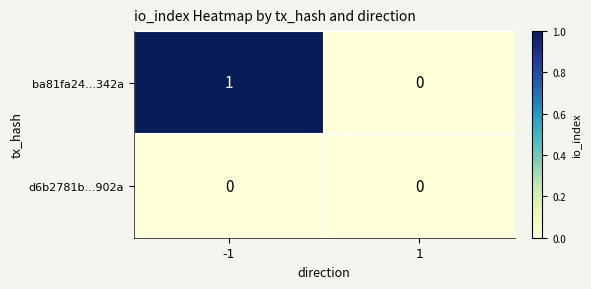

Which series has the largest total across all categories?

ba81fa24...342a